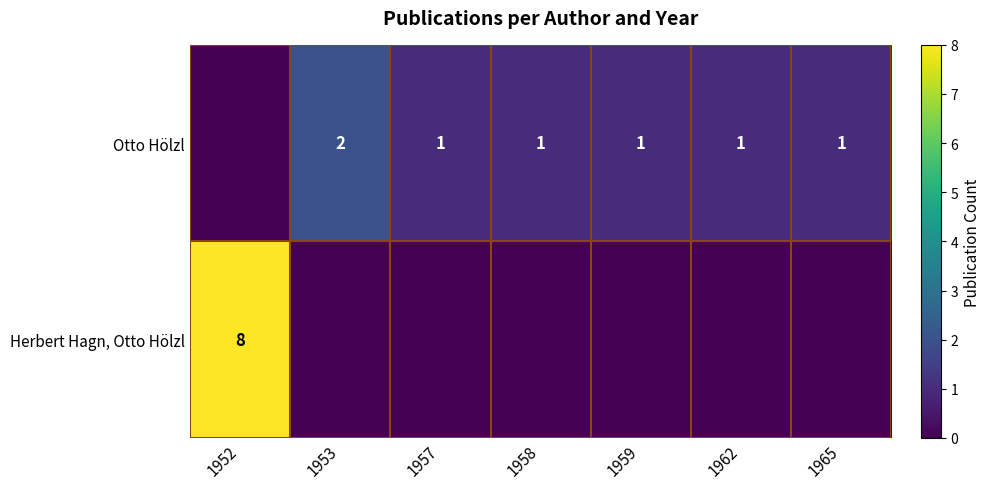

At which category does the chart reach its peak across all series?

1952